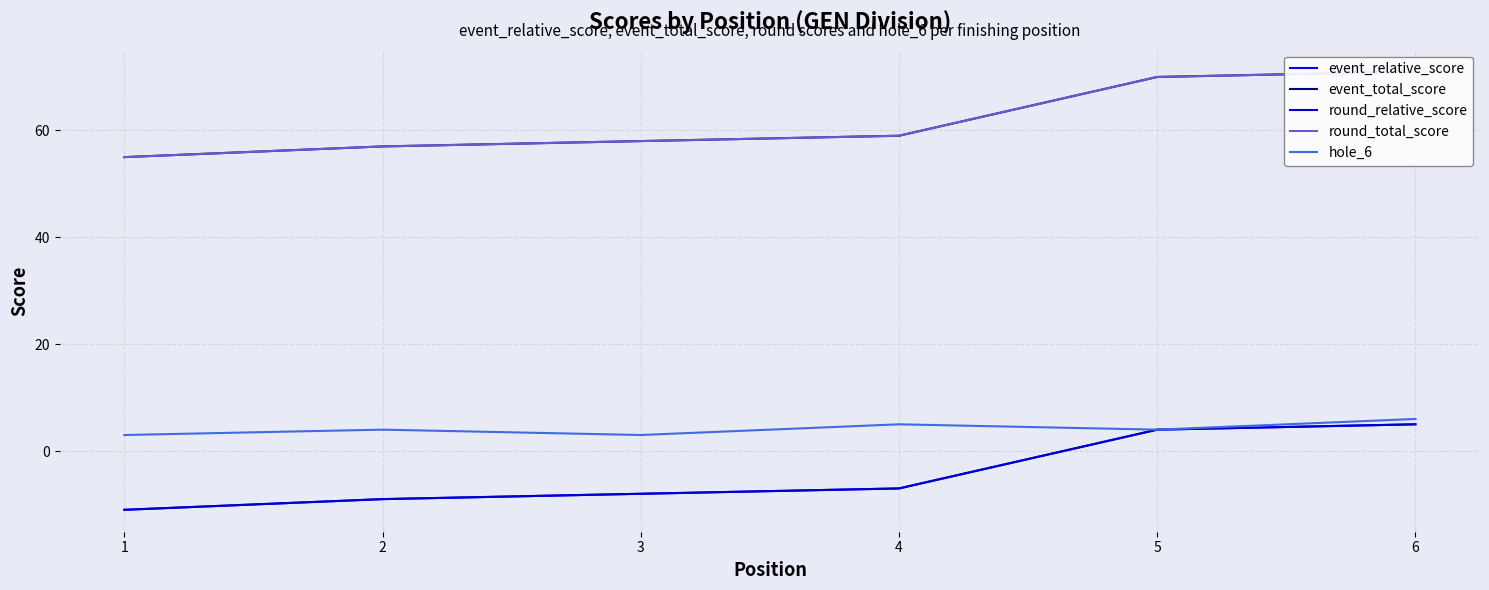

The value of hole_6 at 3 is 5. True or false?

False